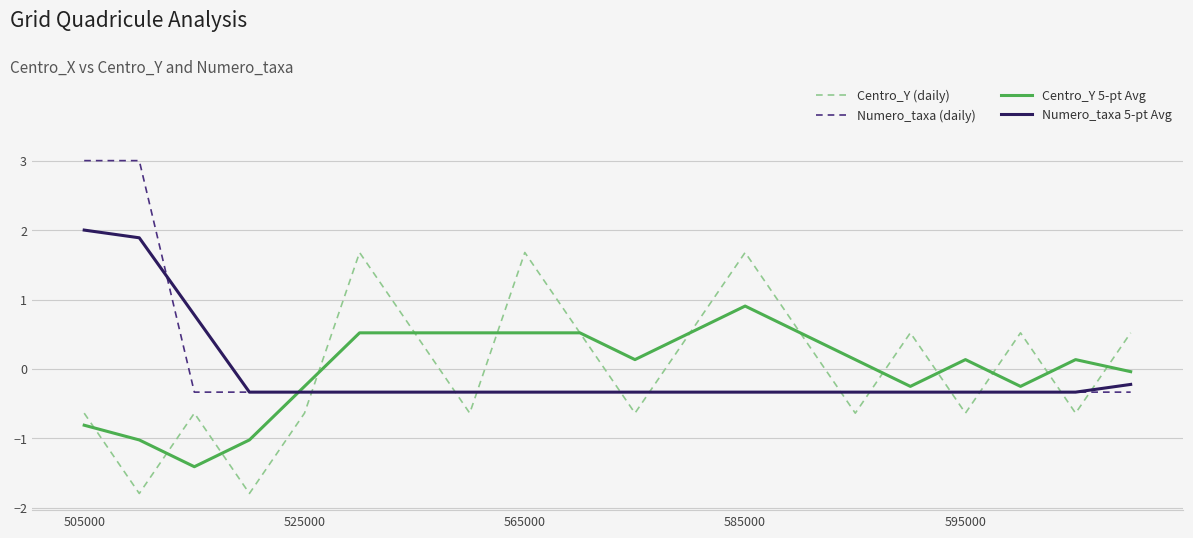

What is the highest value of the Centro_Y 5-pt Avg series?

0.9